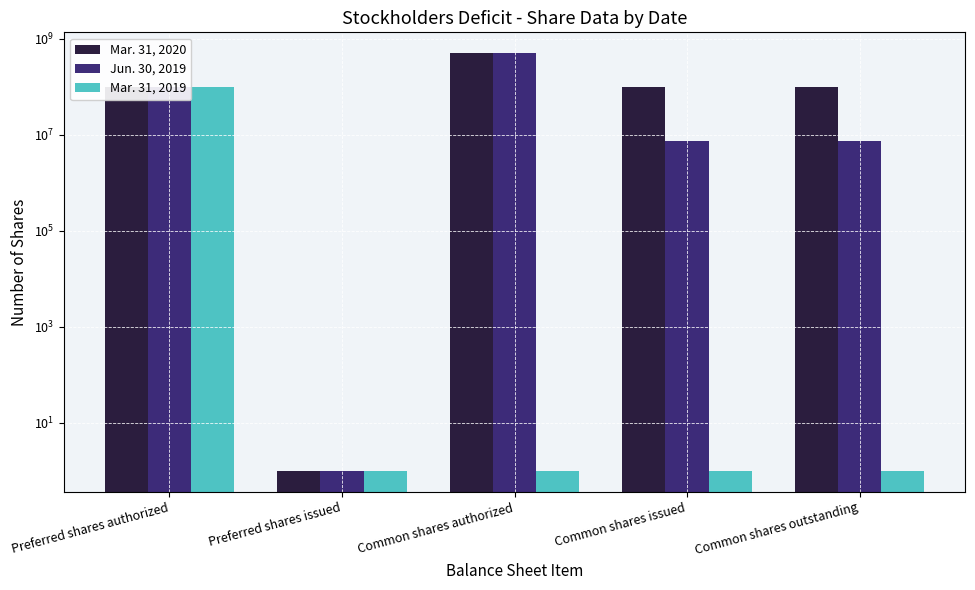

Are the bars grouped side by side (vs. stacked)?

Yes